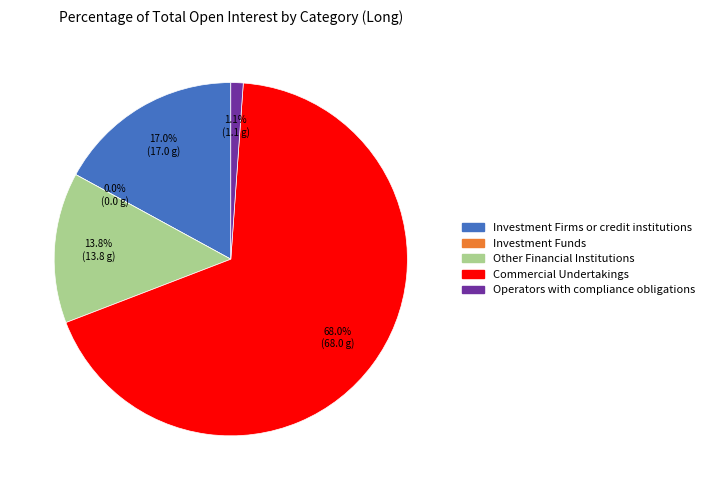

Is it true that Investment Firms or credit institutions is 7% of the pie?

False